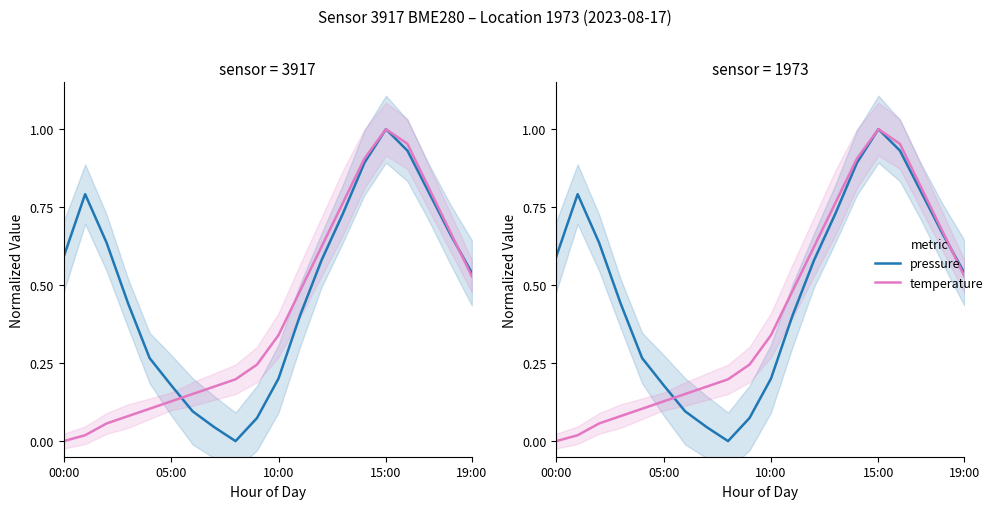

Is it true that pressure equals 0.1 at 9?

True